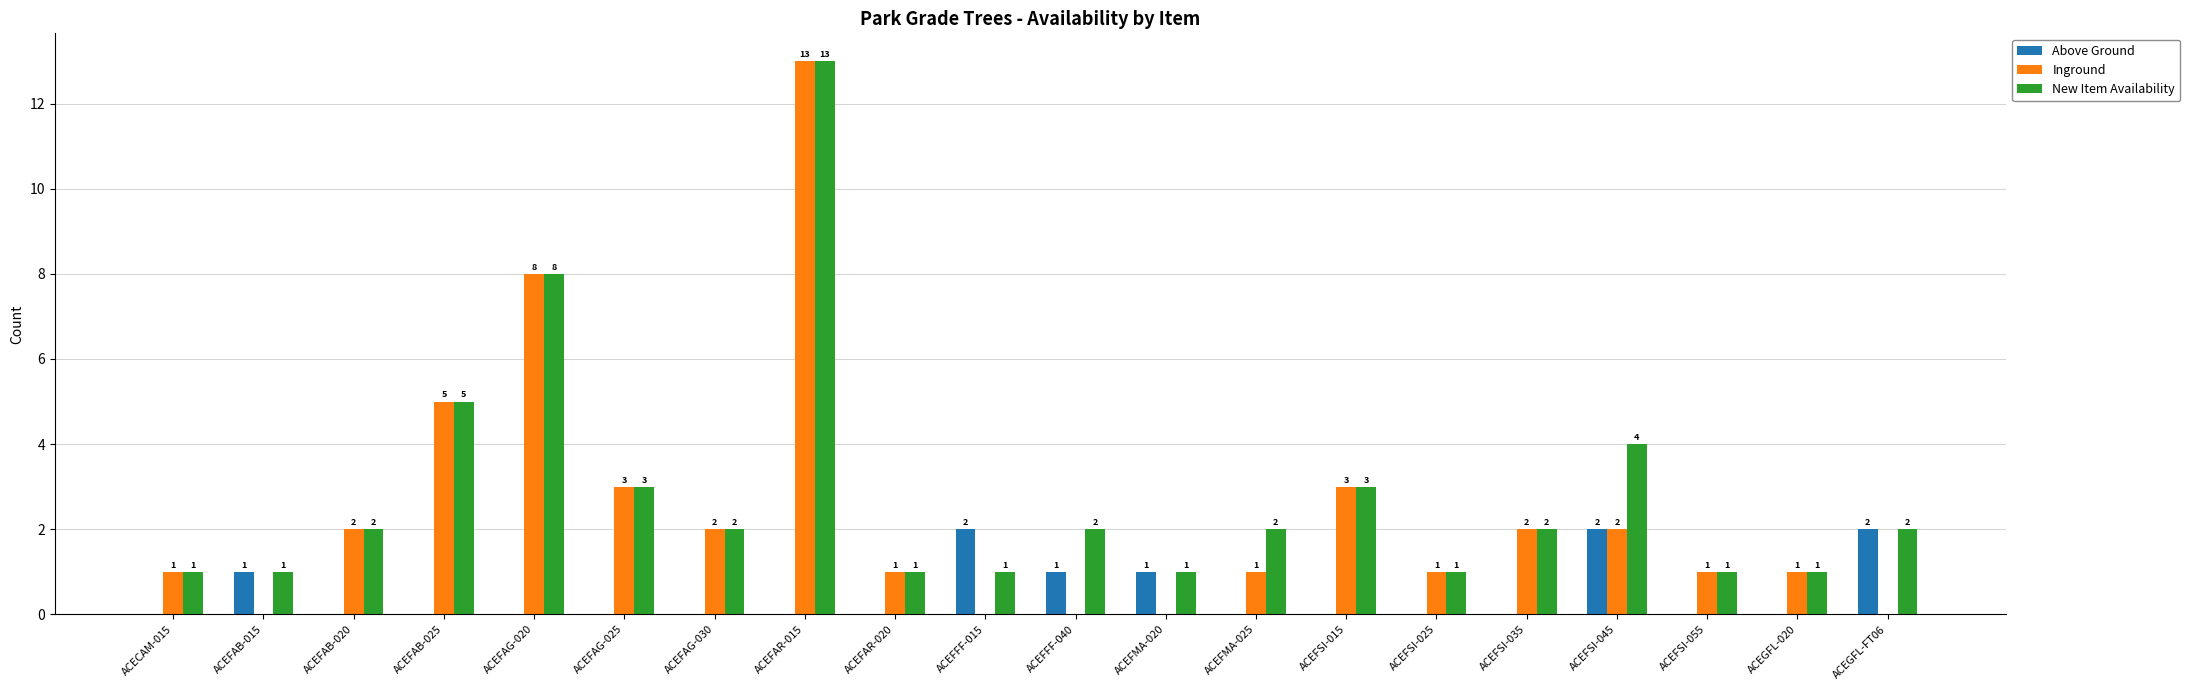

How many values in Inground are above zero?

15